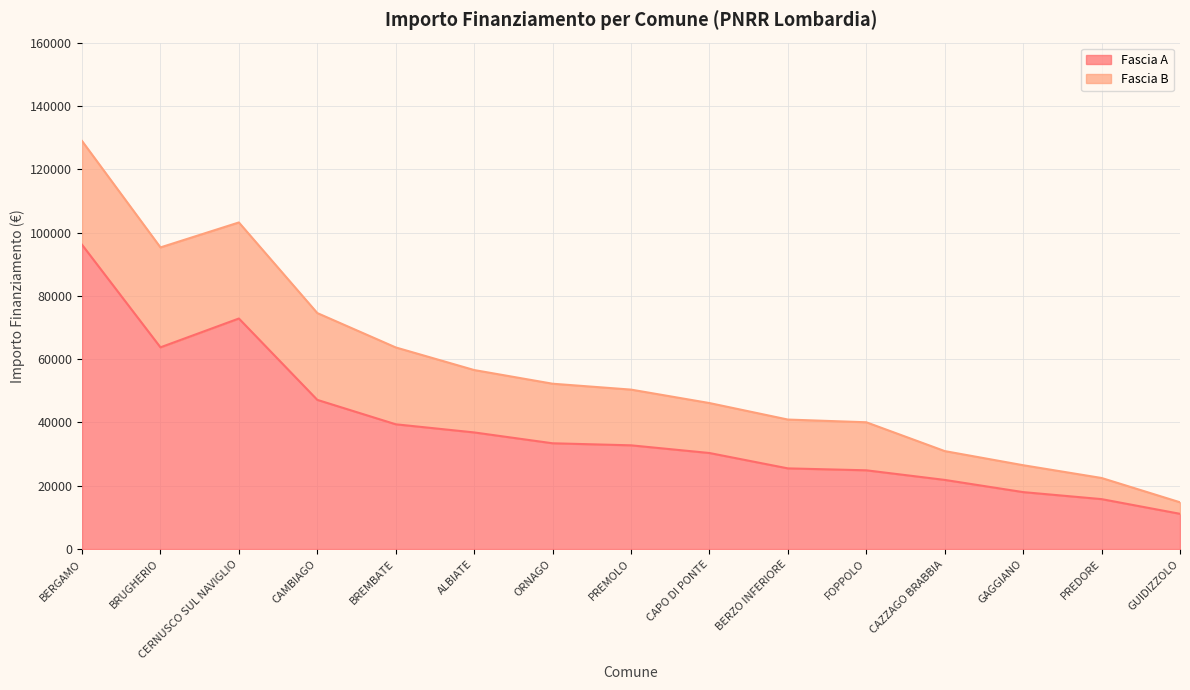

How many data points does each series have?

15